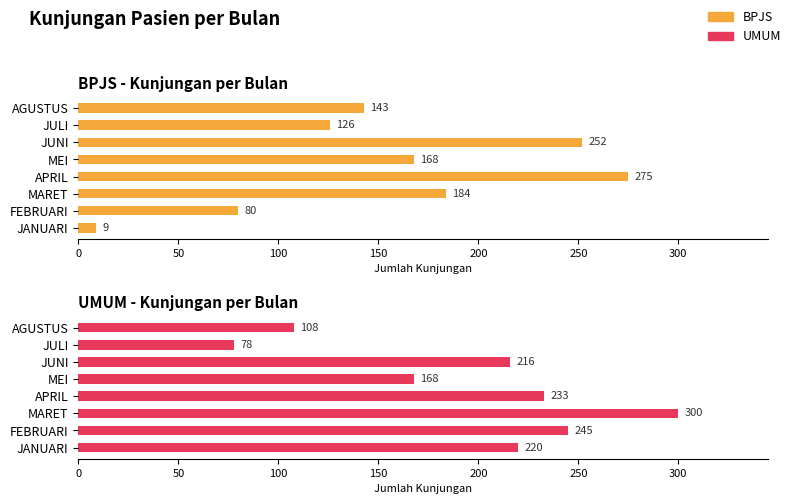

What is the sum of all UMUM values?

1568